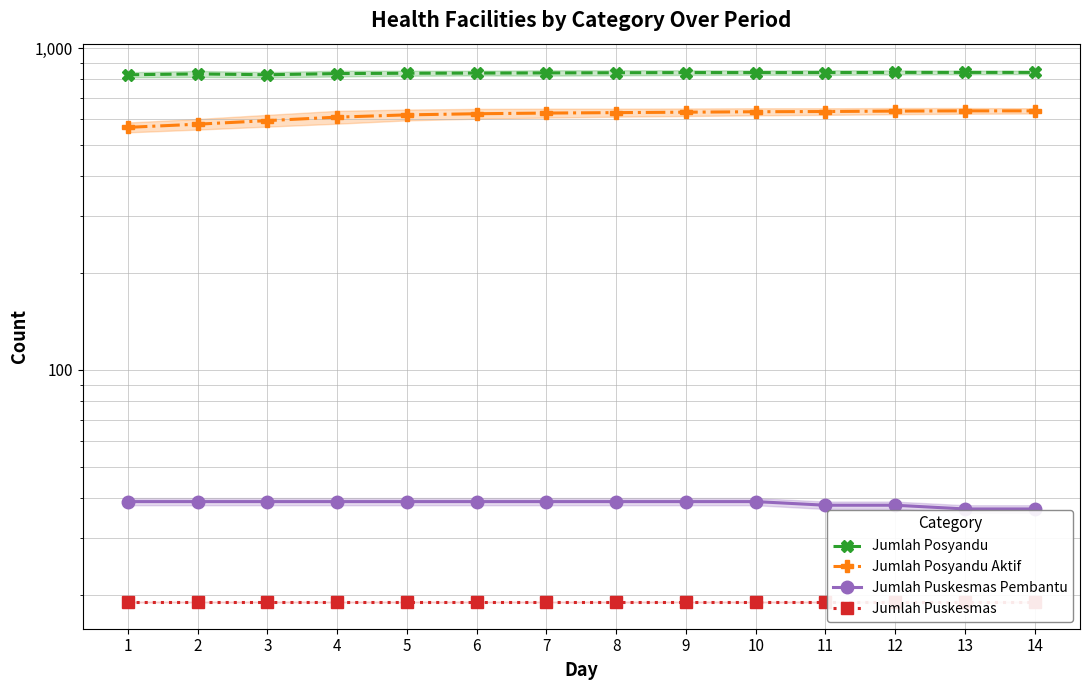

At which category is the sum across all series the highest?

12